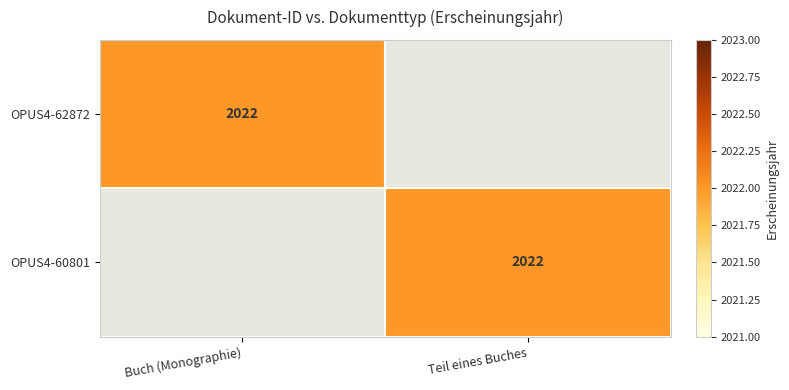

What is the greatest value displayed?

2022